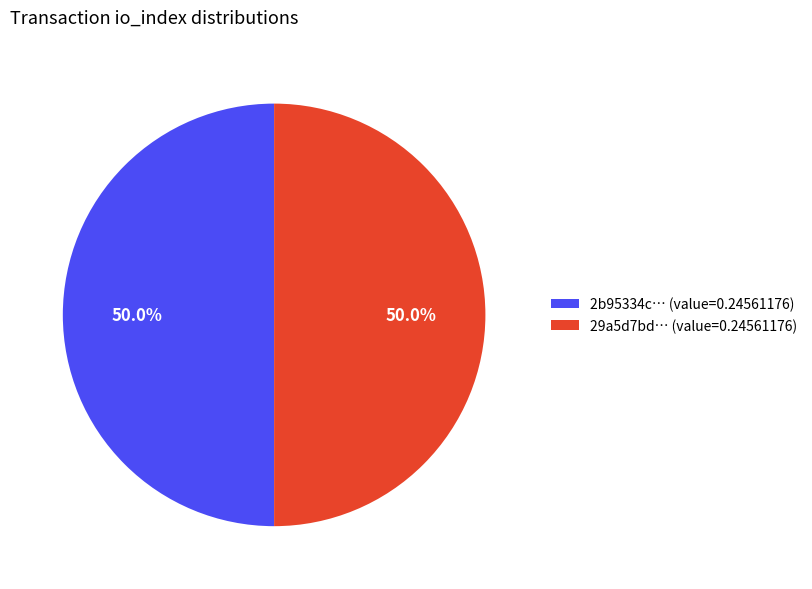

What portion of the pie excludes 29a5d7bd… (value=0.24561176)?

50.0%